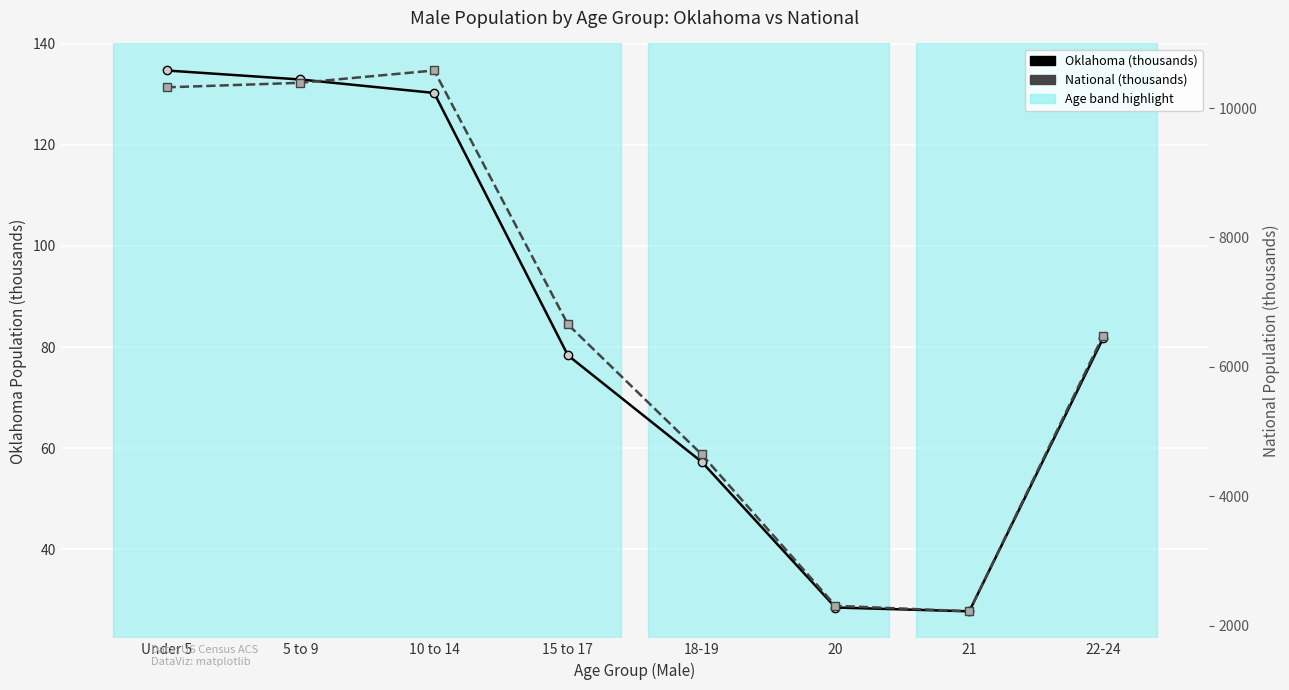

Which series has the largest total across all categories?

National (thousands)